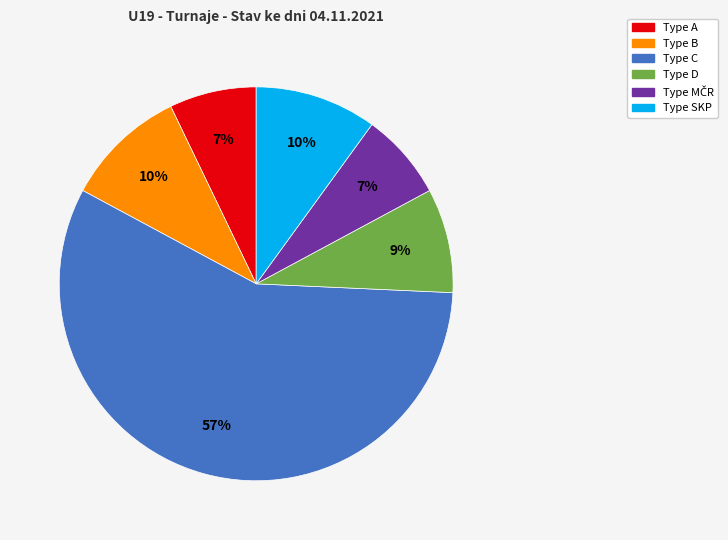

Is there any slice that represents more than half of the pie?

Yes